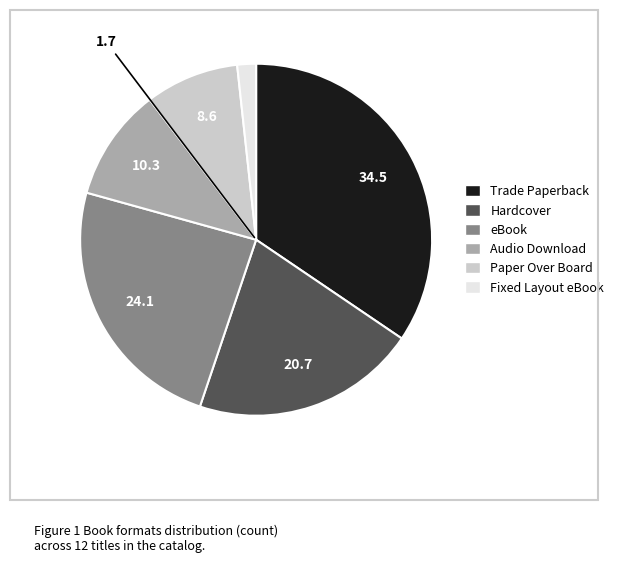

Is there a majority slice in this chart?

No